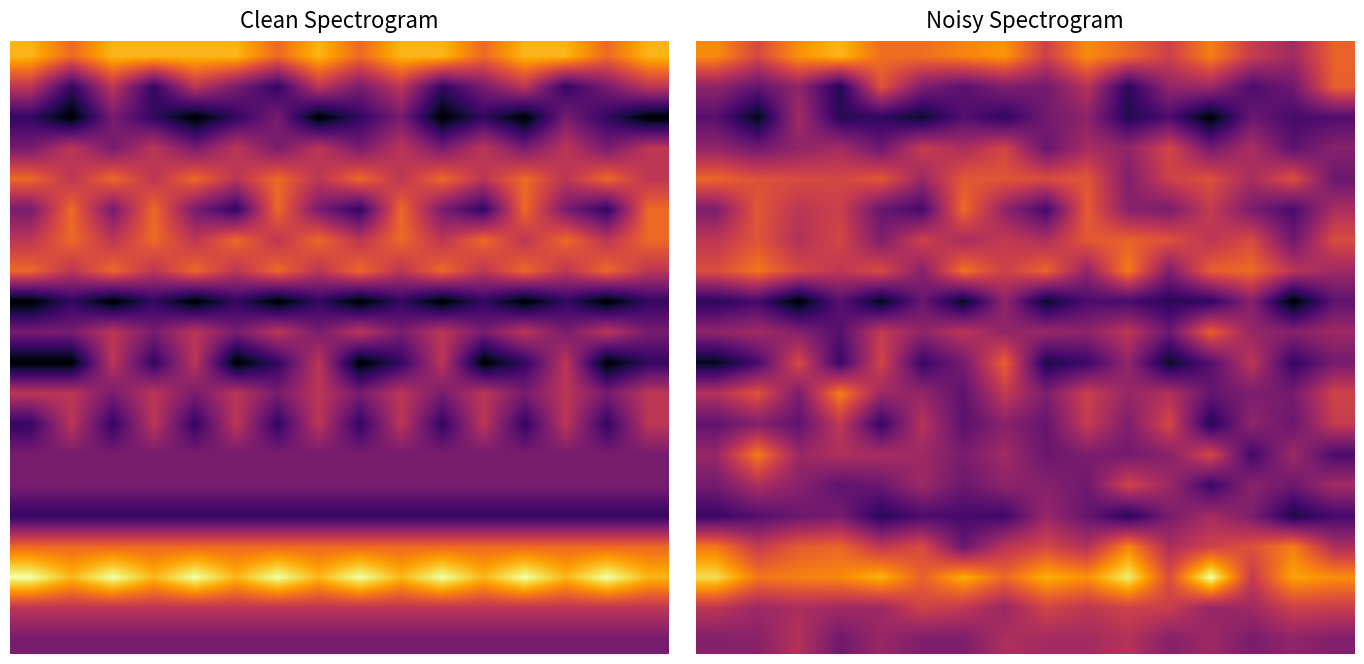

What is the spread (max minus min) of values at 4?

7.0